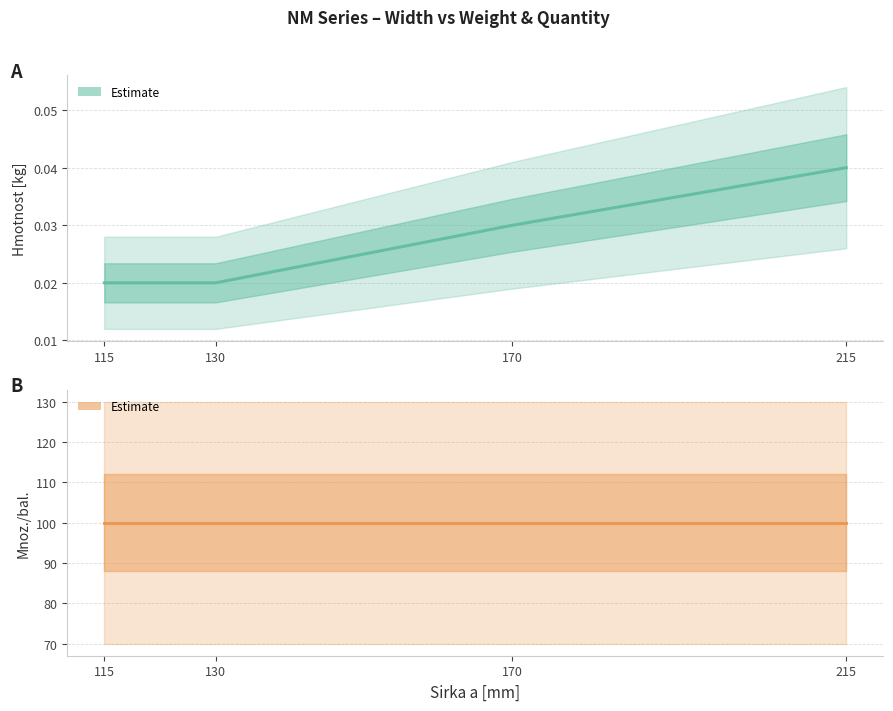

The value of Hmotnost [kg] at 170 is 0.0. True or false?

True